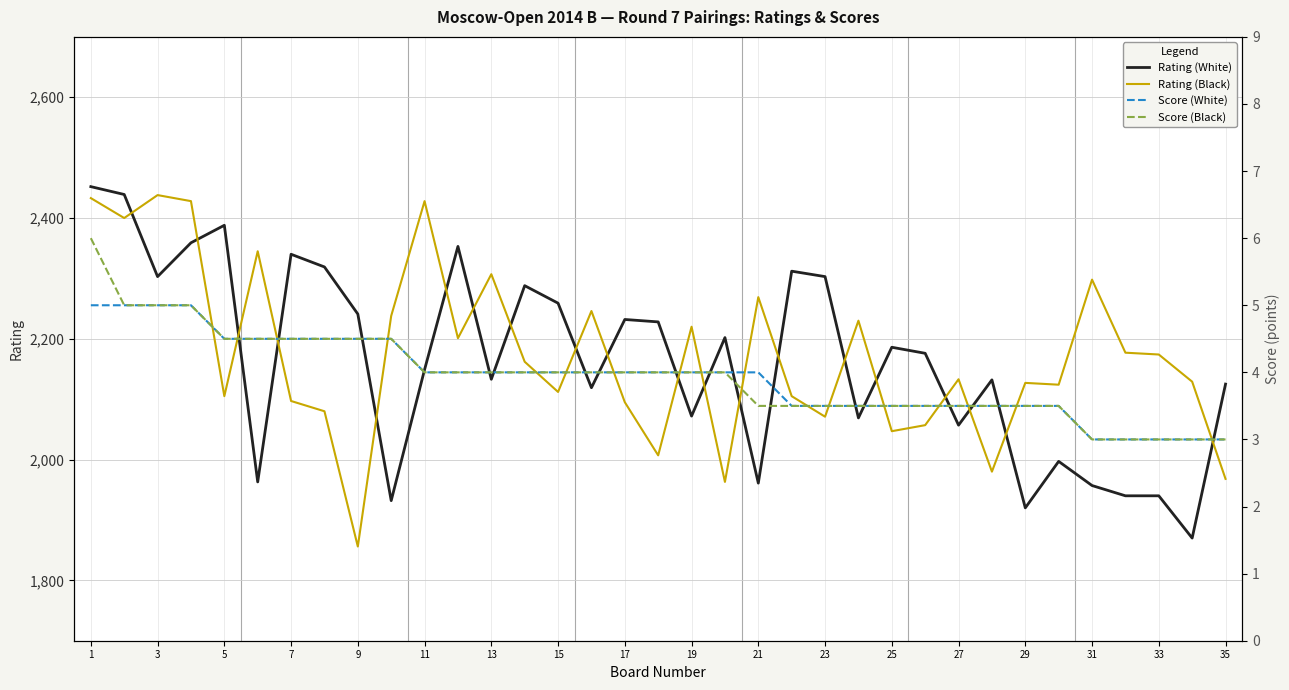

Reading right to left, transcribe all the data shown in this chart.

Rating (White): 2125.0	1870.0	1940.0	1940.0	1957.0	1997.0	1920.0	2132.0	2057.0	2176.0	2186.0	2069.0	2303.0	2312.0	1961.0	2202.0	2072.0	2228.0	2232.0	2119.0	2259.0	2288.0	2133.0	2353.0	2149.0	1932.0	2241.0	2319.0	2340.0	1963.0	2388.0	2359.0	2303.0	2439.0	2452.0
Rating (Black): 1968.0	2129.0	2174.0	2177.0	2298.0	2124.0	2127.0	1980.0	2133.0	2057.0	2047.0	2230.0	2071.0	2105.0	2269.0	1963.0	2220.0	2007.0	2095.0	2246.0	2112.0	2162.0	2307.0	2201.0	2428.0	2238.0	1856.0	2080.0	2097.0	2345.0	2105.0	2428.0	2438.0	2400.0	2433.0
Score (White): 3.0	3.0	3.0	3.0	3.0	3.5	3.5	3.5	3.5	3.5	3.5	3.5	3.5	3.5	4.0	4.0	4.0	4.0	4.0	4.0	4.0	4.0	4.0	4.0	4.0	4.5	4.5	4.5	4.5	4.5	4.5	5.0	5.0	5.0	5.0
Score (Black): 3.0	3.0	3.0	3.0	3.0	3.5	3.5	3.5	3.5	3.5	3.5	3.5	3.5	3.5	3.5	4.0	4.0	4.0	4.0	4.0	4.0	4.0	4.0	4.0	4.0	4.5	4.5	4.5	4.5	4.5	4.5	5.0	5.0	5.0	6.0